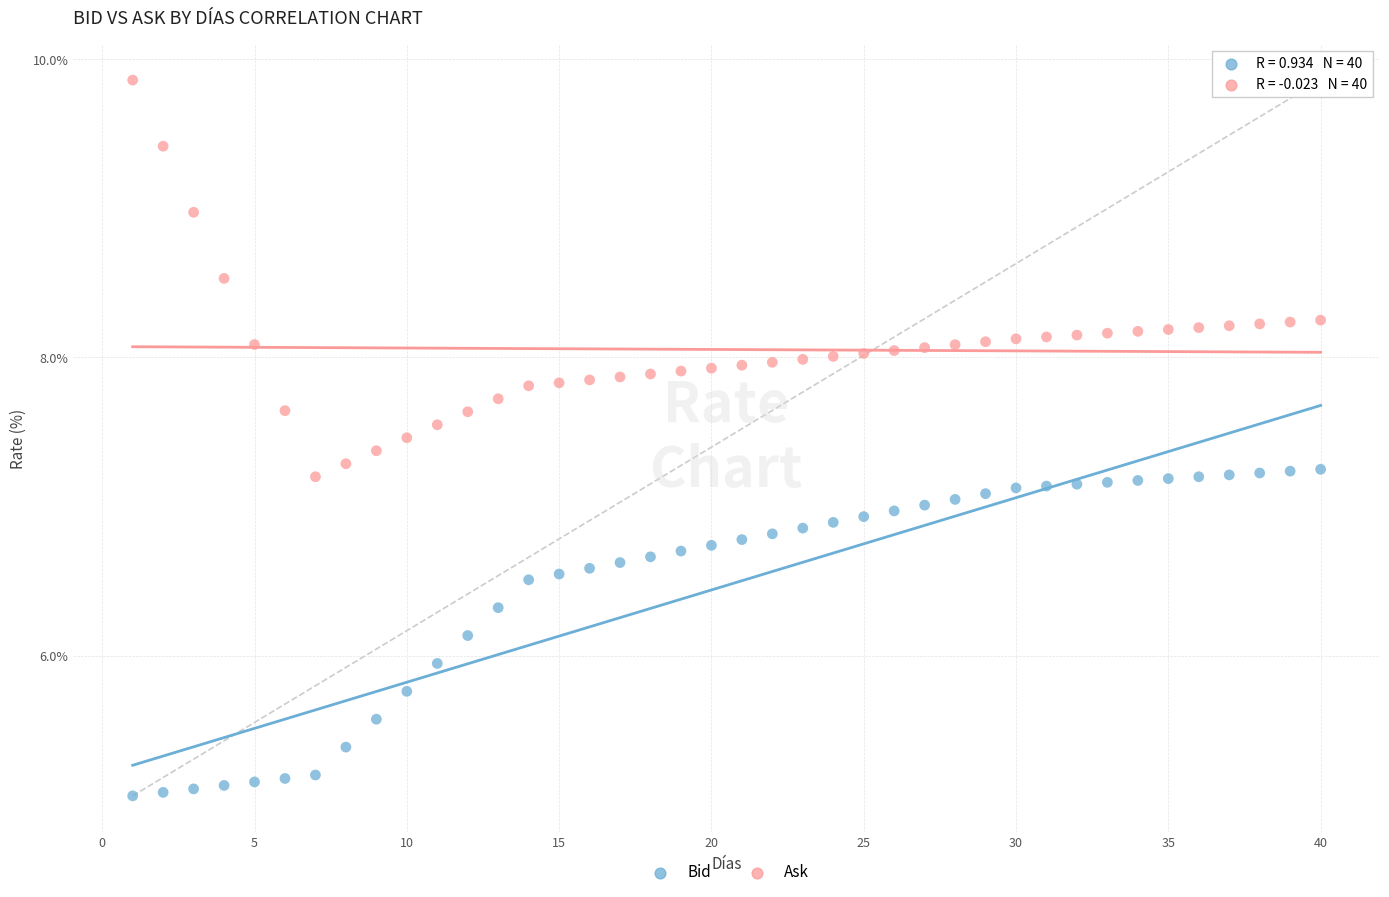

Which series reaches the maximum Y coordinate?

Ask